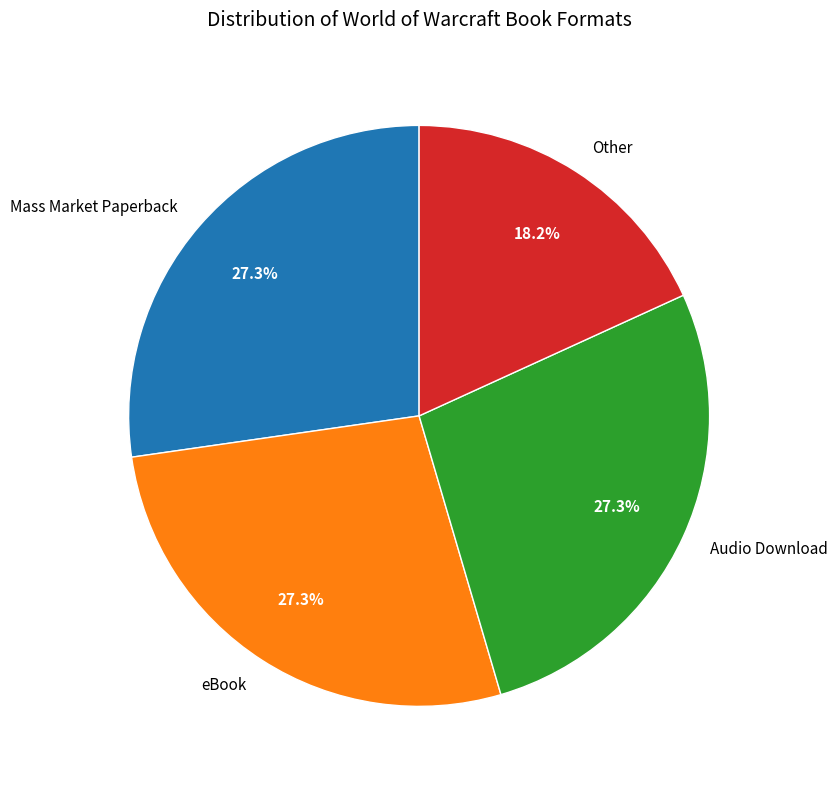

Does Mass Market Paperback represent more than half of the total?

No